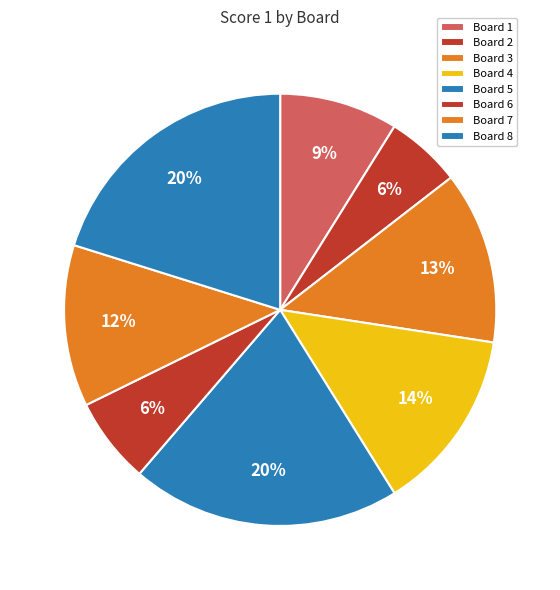

To the nearest percent, what is the average slice percentage?

12%